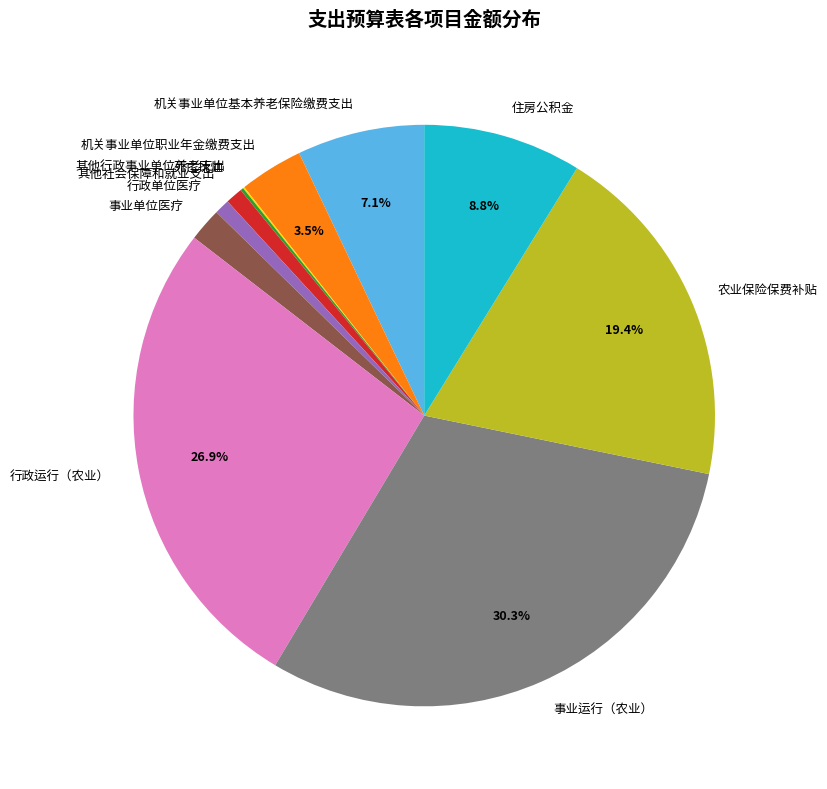

What is the largest slice in the pie chart?

事业运行（农业）